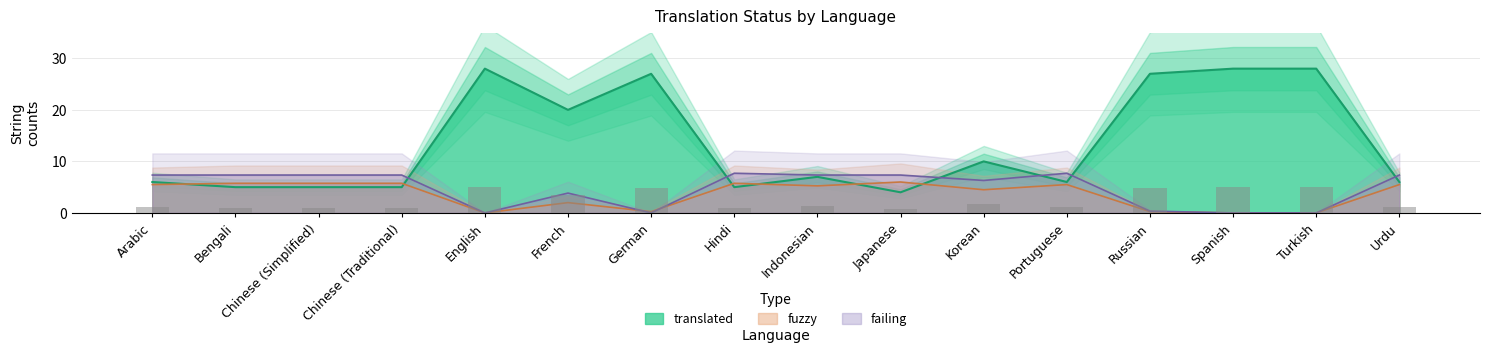

Reading left to right, transcribe all the data shown in this chart.

translated: 6.0	5.0	5.0	5.0	28.0	20.0	27.0	5.0	7.0	4.0	10.0	6.0	27.0	28.0	28.0	6.0
fuzzy: 5.5	5.8	5.8	5.8	0.0	2.0	0.2	5.8	5.2	6.0	4.5	5.5	0.2	0.0	0.0	5.5
failing: 7.3	7.3	7.3	7.3	0.0	3.8	0.0	7.7	7.3	7.3	6.3	7.7	0.3	0.0	0.0	7.3